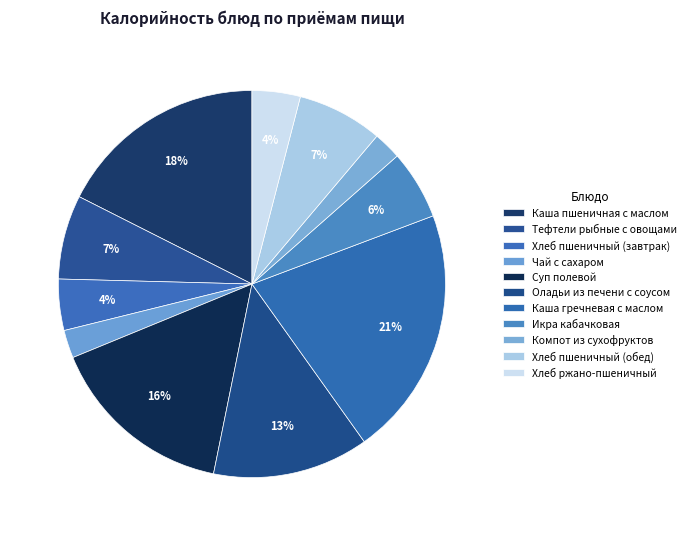

How many segments does this pie chart have?

11